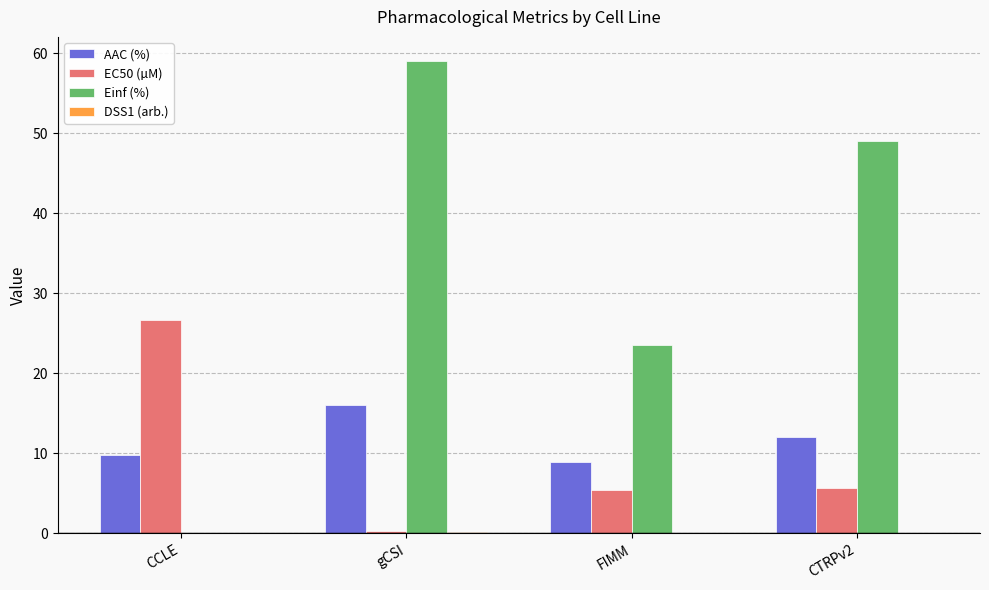

How many series are shown in this chart?

4